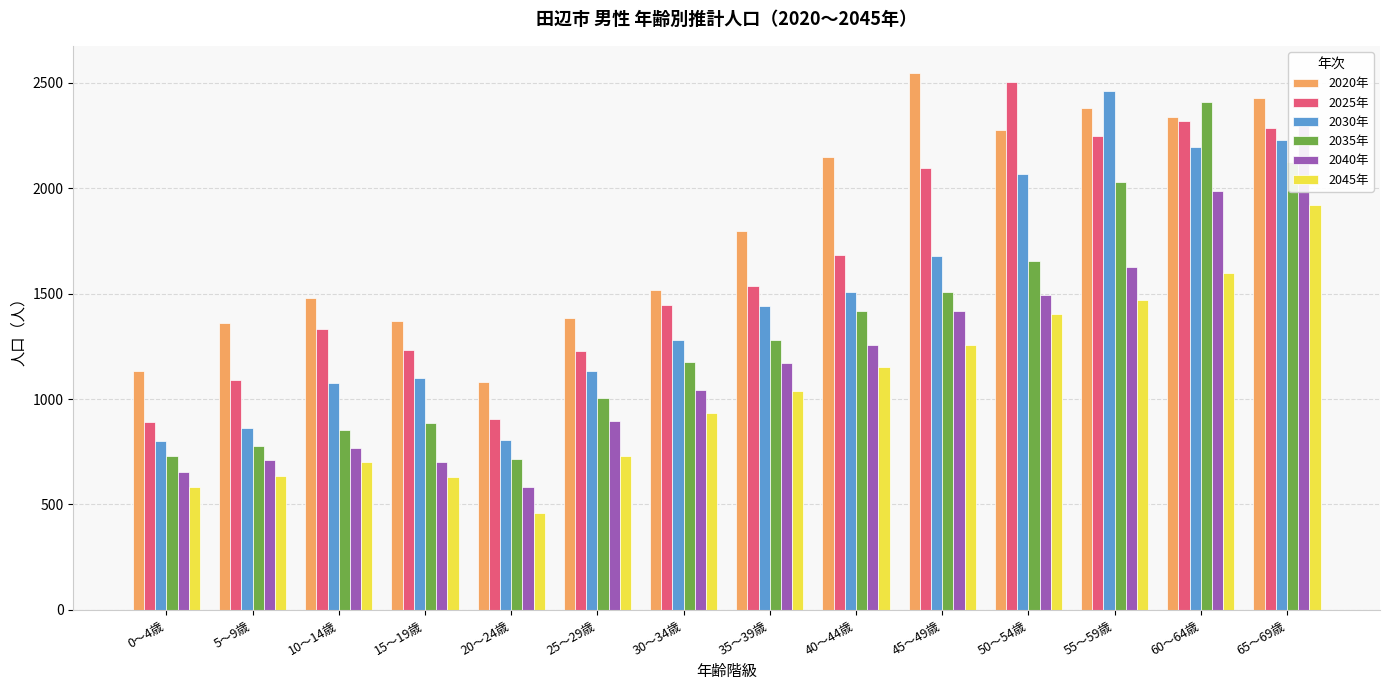

Reading right to left, transcribe all the data shown in this chart.

2020年: 2429	2339	2380	2277	2547	2145	1795	1515	1382	1079	1371	1478	1359	1133
2025年: 2285	2317	2248	2505	2095	1682	1534	1444	1228	903	1232	1334	1091	889
2030年: 2230	2197	2461	2065	1678	1507	1441	1281	1131	806	1099	1074	863	800
2035年: 2122	2409	2027	1656	1507	1417	1278	1177	1006	718	886	851	777	731
2040年: 2332	1984	1628	1491	1417	1256	1173	1044	898	582	702	766	710	653
2045年: 1922	1597	1471	1403	1257	1152	1039	933	732	461	631	700	635	585